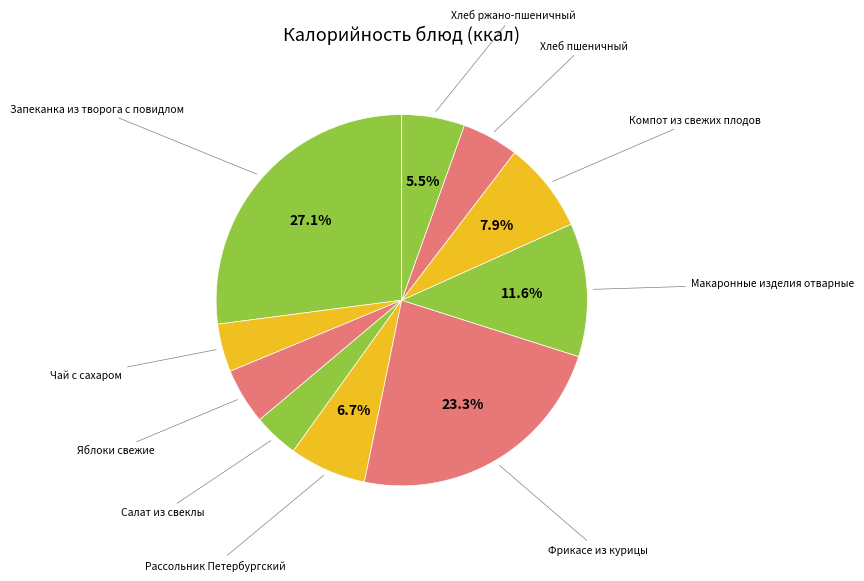

The Чай с сахаром slice represents 15% of the pie. True or false?

False